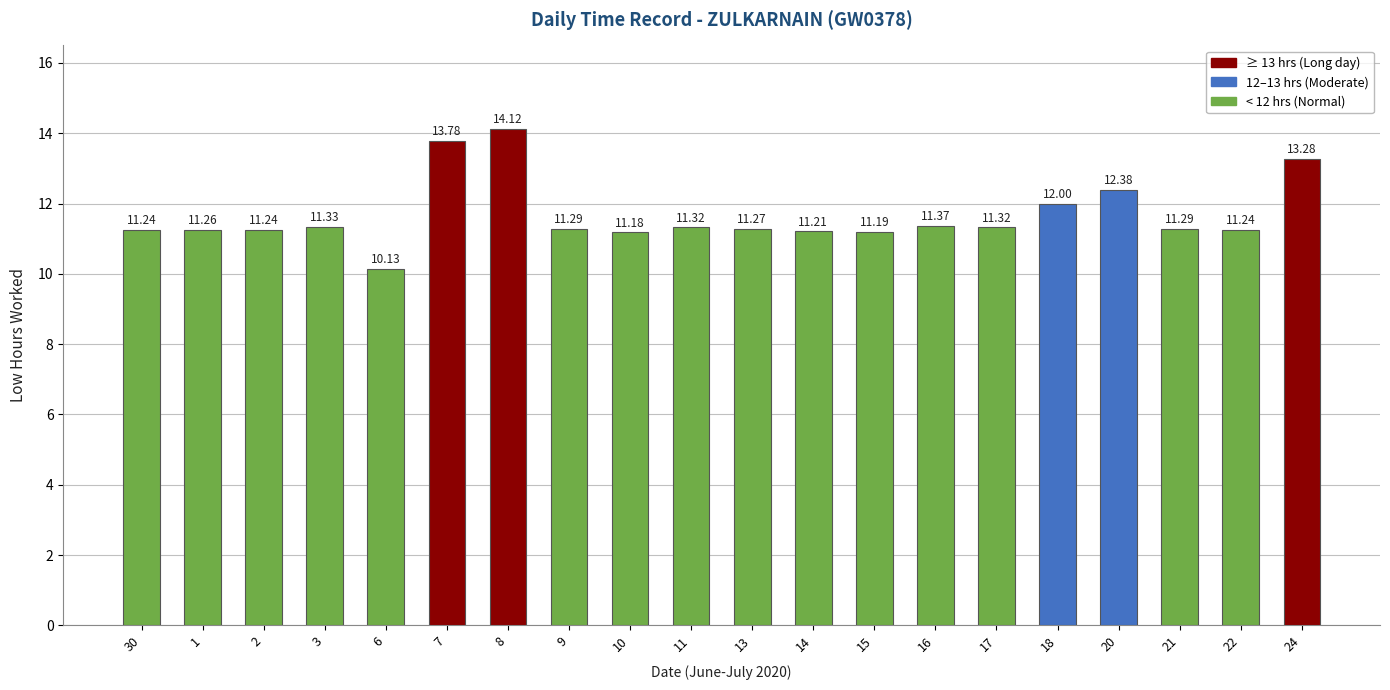

Reading left to right, extract all data points from this chart.

30=11.2	1=11.3	2=11.2	3=11.3	6=10.1	7=13.8	8=14.1	9=11.3	10=11.2	11=11.3	13=11.3	14=11.2	15=11.2	16=11.4	17=11.3	18=12.0	20=12.4	21=11.3	22=11.2	24=13.3